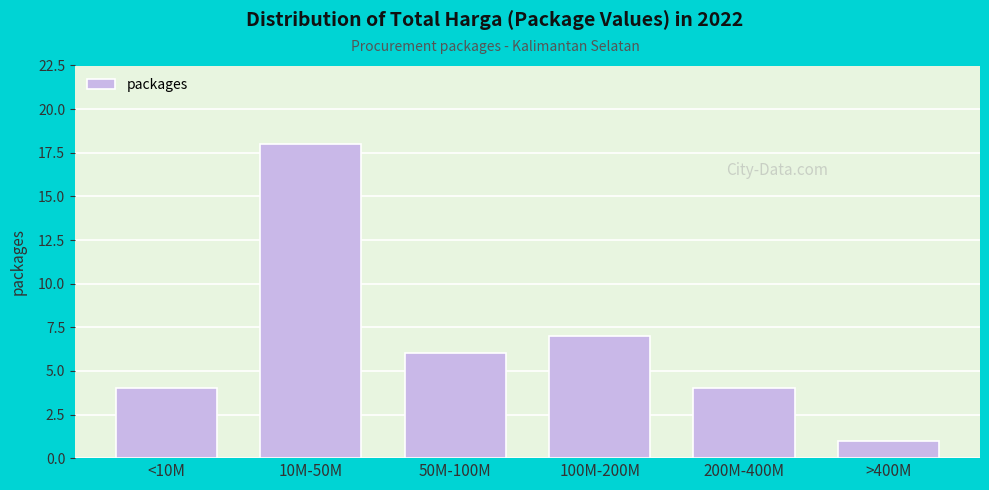

Reading left to right, extract all data points from this chart.

4	18	6	7	4	1